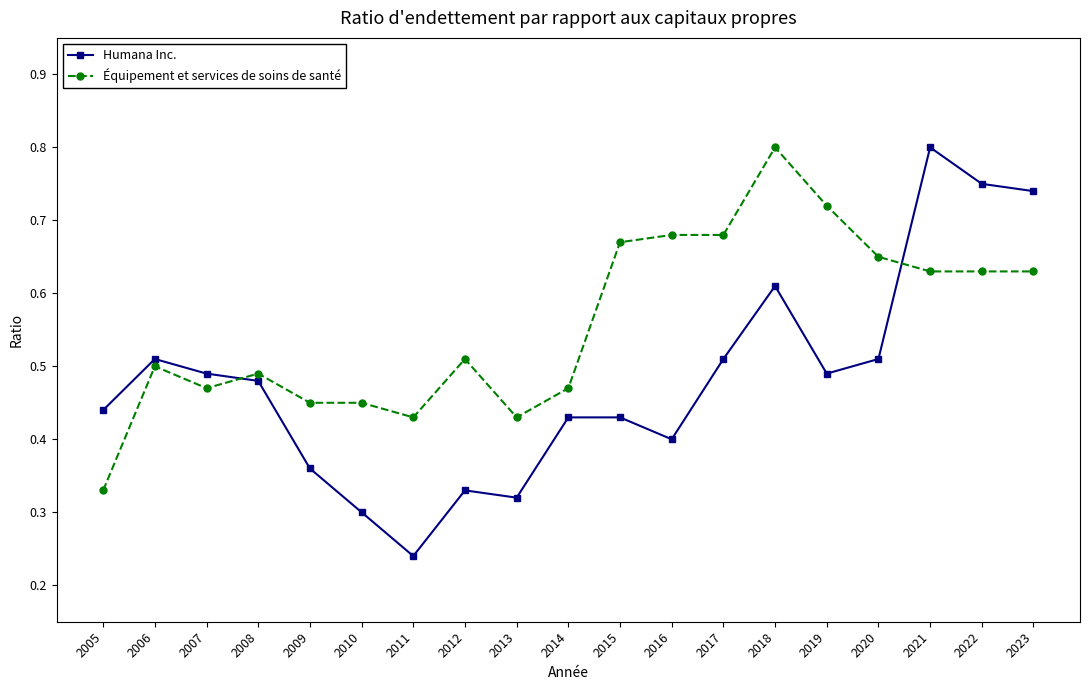

How many distinct data groups are displayed?

2